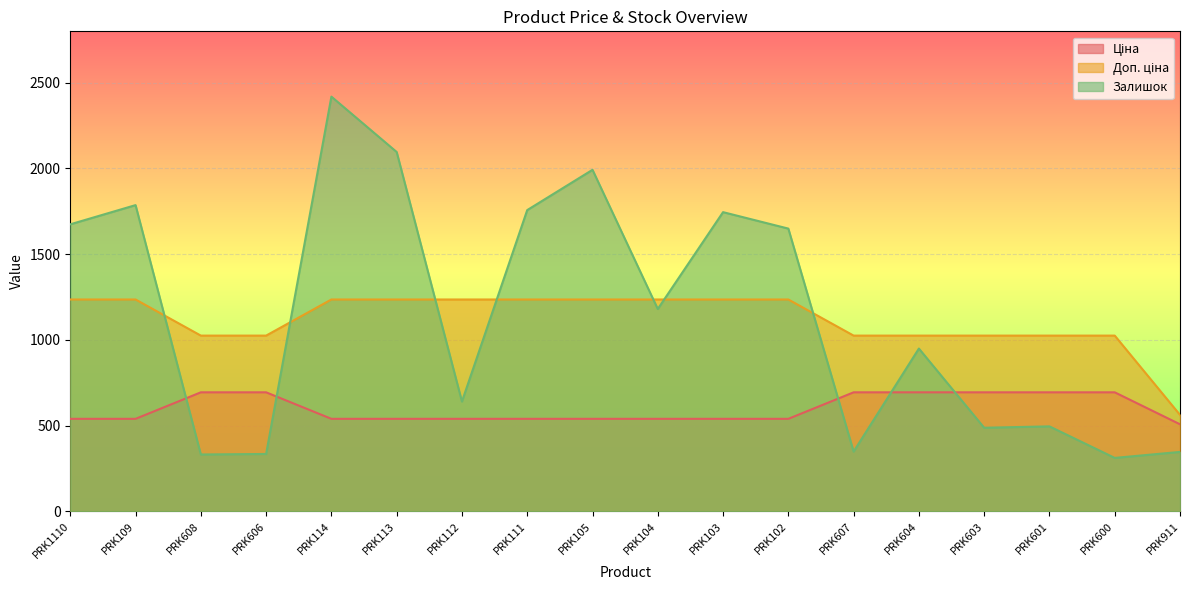

True or false: Доп. ціна and Ціна cross at least once.

False